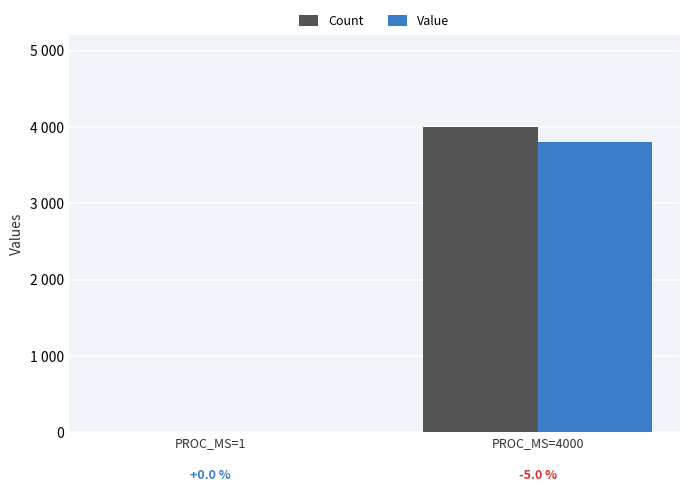

What are all the series names shown in the legend?

Count, Value